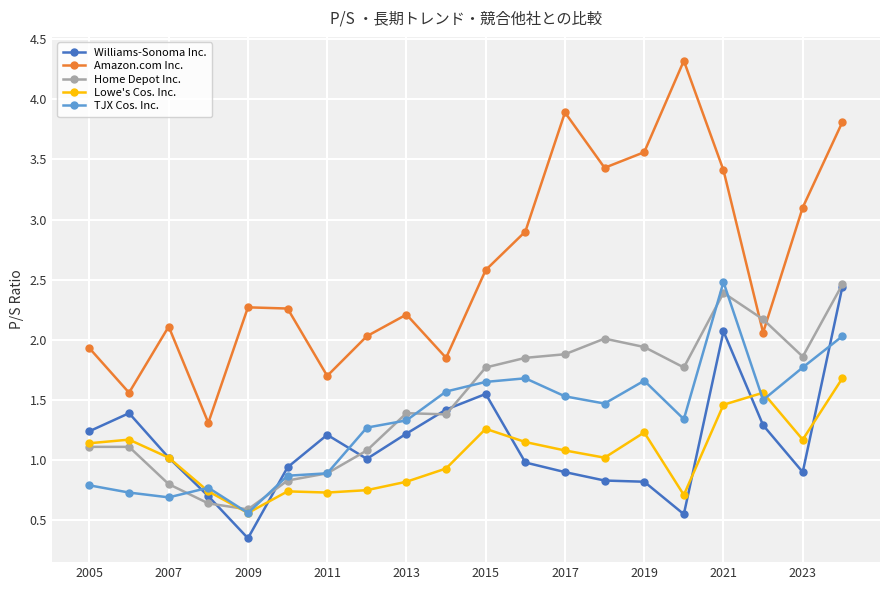

How many series are shown in this chart?

5